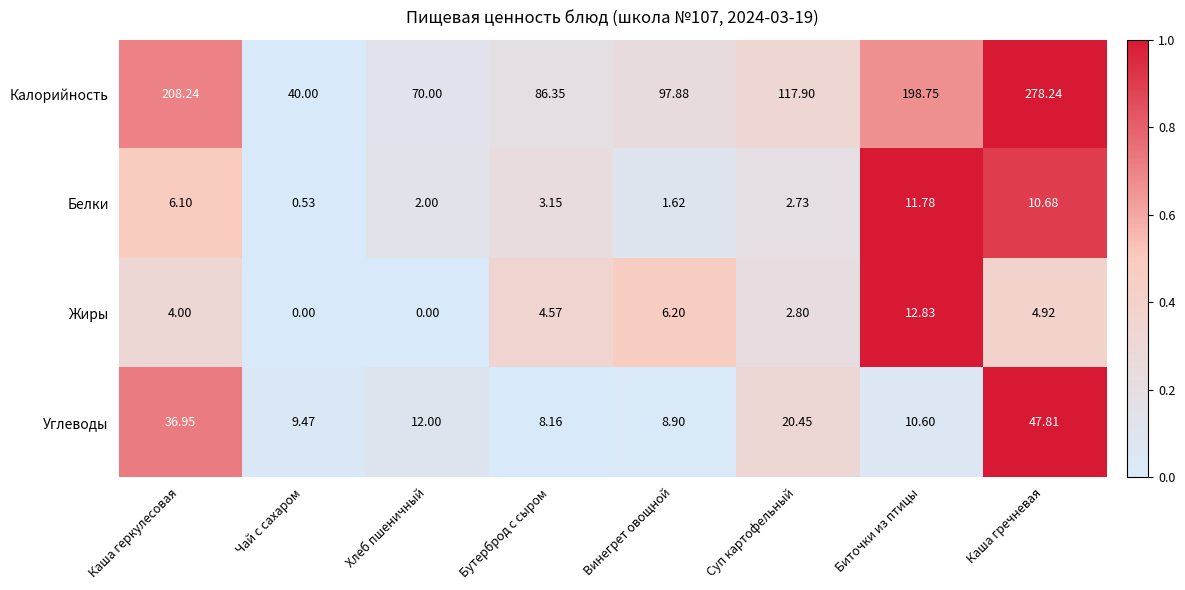

What is the total value across all series at Бутерброд с сыром?

102.2